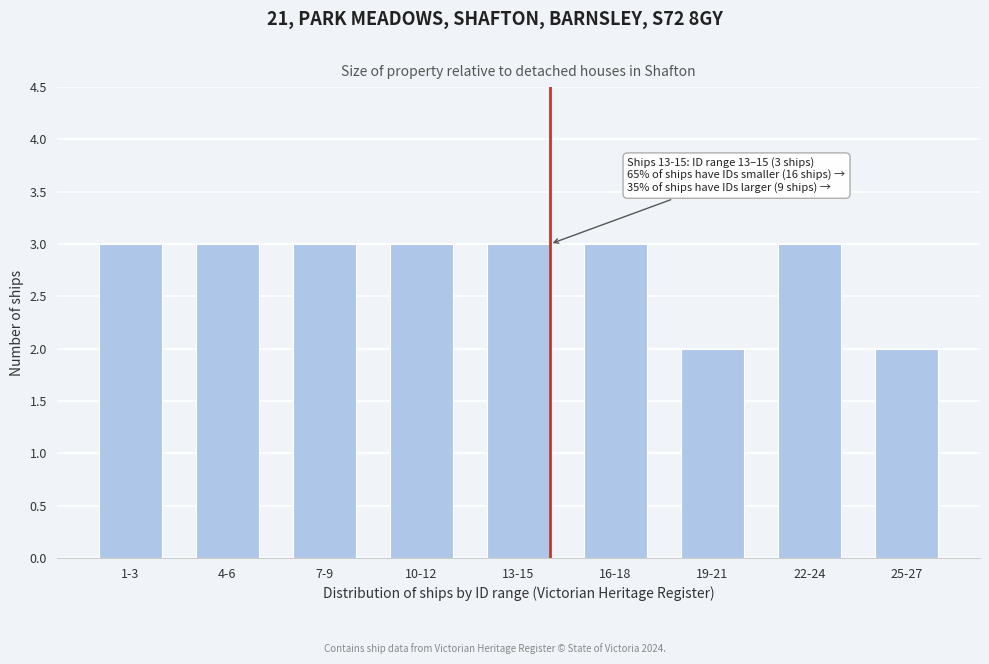

Reading right to left, transcribe all the data shown in this chart.

25-27=2	22-24=3	19-21=2	16-18=3	13-15=3	10-12=3	7-9=3	4-6=3	1-3=3